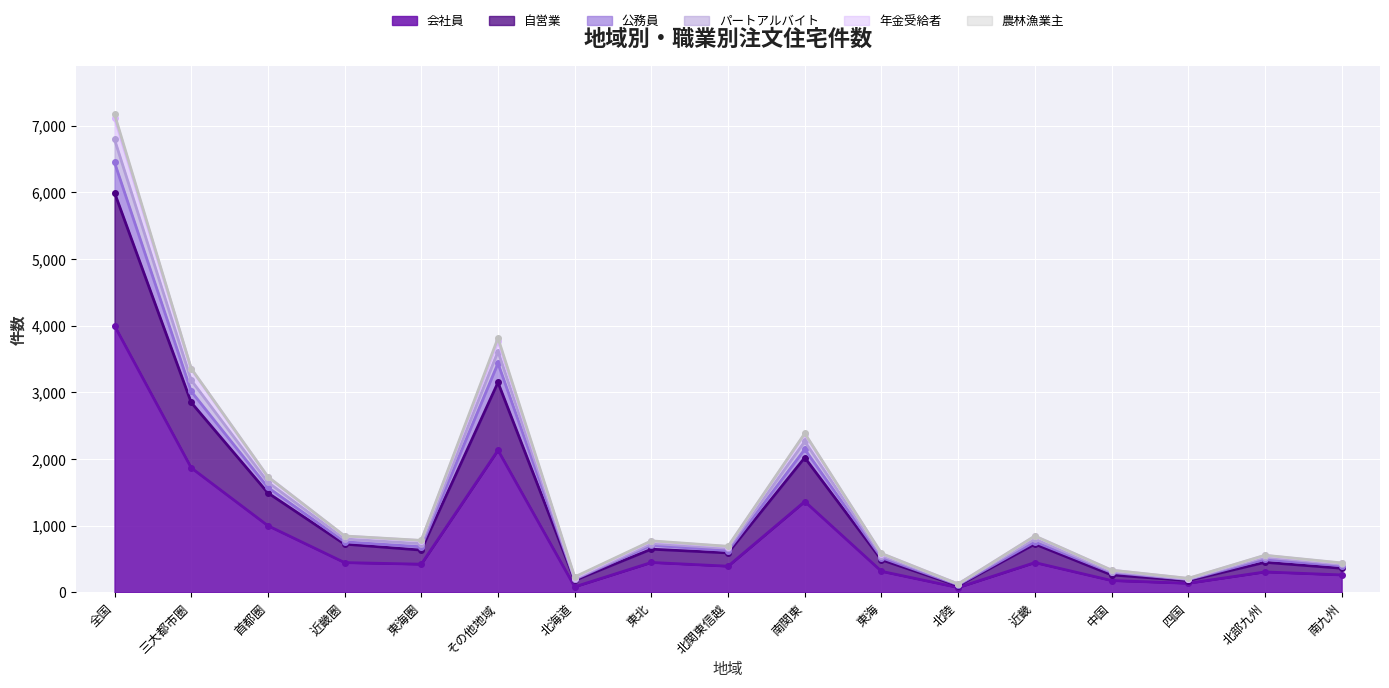

What is the difference between the パートアルバイト values at 南関東 and 中国?

2042